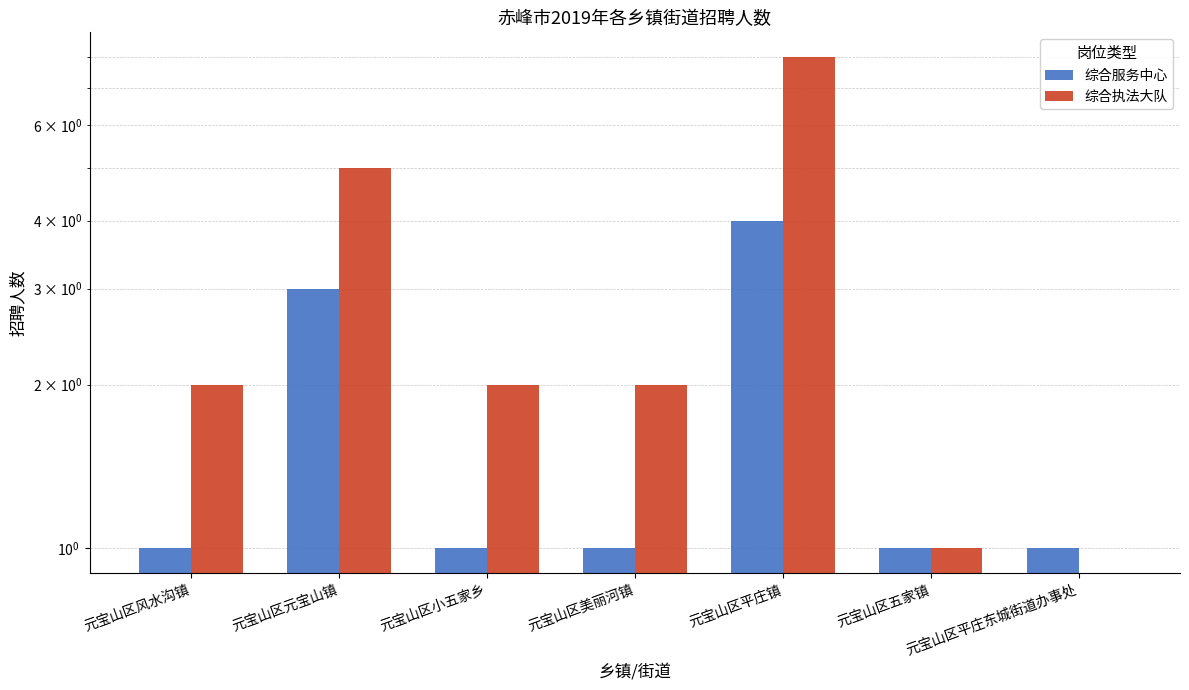

What position from the right is 元宝山区五家镇?

2